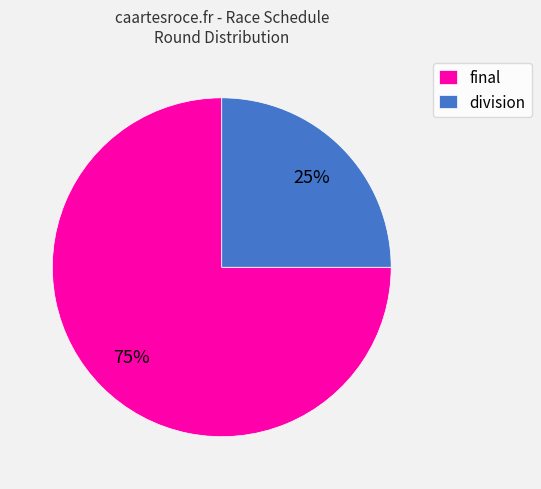

Which has a higher value, division or final?

final